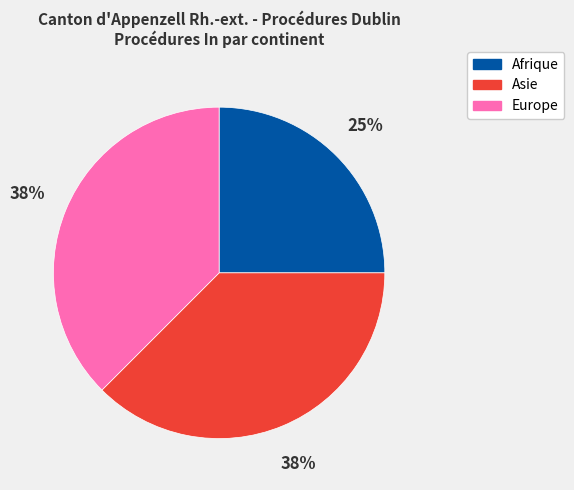

Approximately how many times larger is the value at Afrique compared to Europe?

0.7